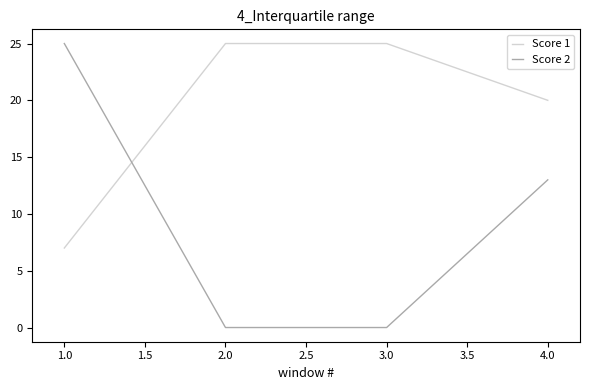

What is the maximum value for Score 1?

25